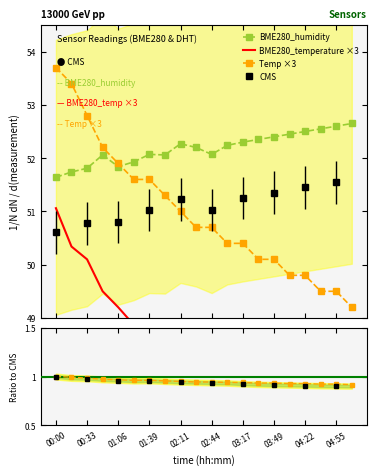

True or false: Temp and BME280_temperature intersect in this chart.

False